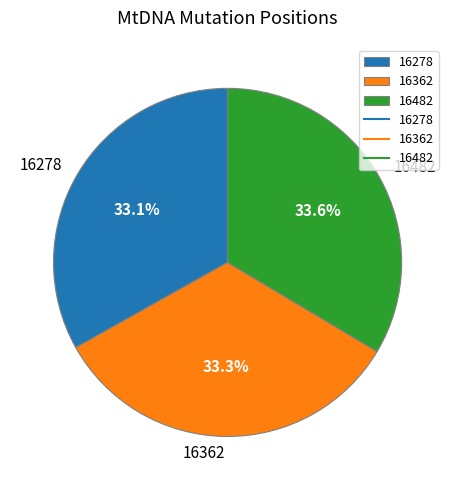

To the nearest percent, what is the average slice percentage?

33%